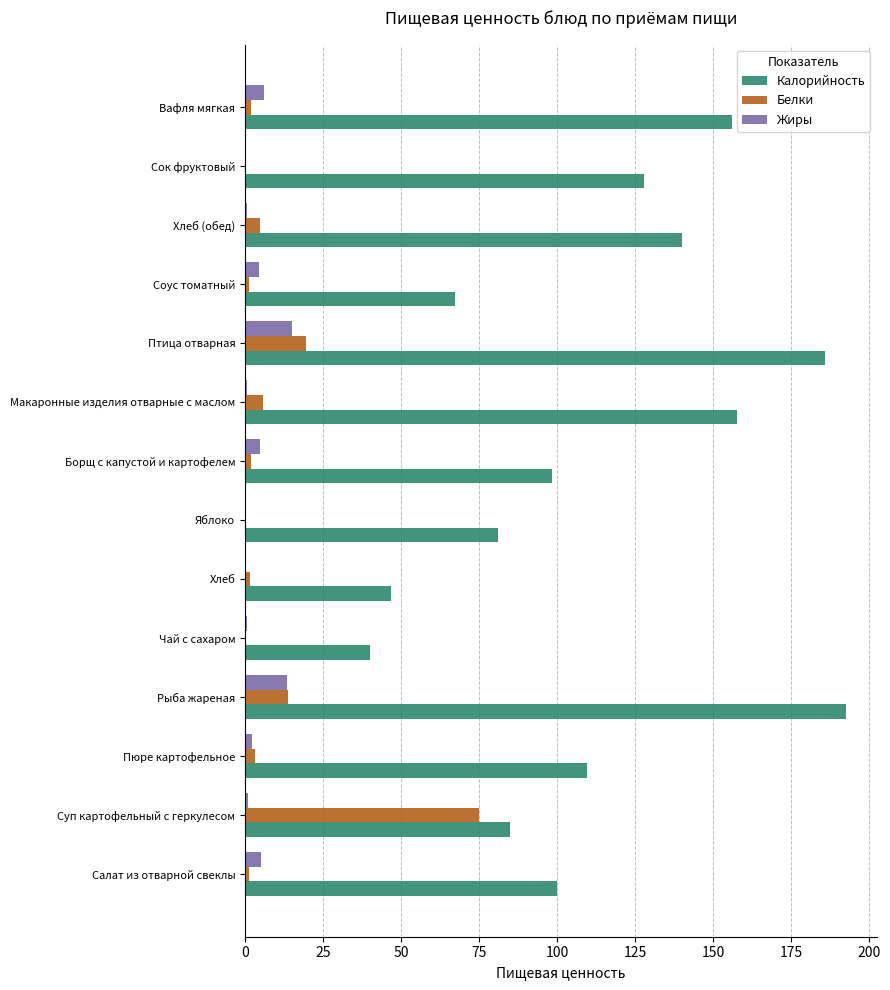

Between Хлеб and Борщ с капустой и картофелем, which series saw the biggest shift?

Калорийность